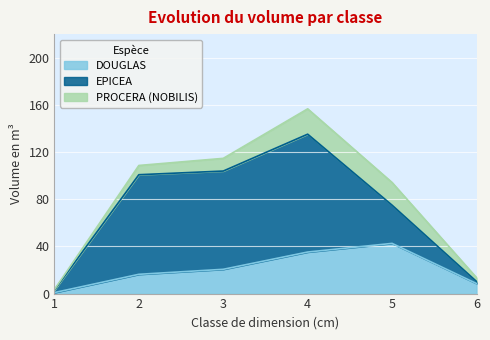

True or false: DOUGLAS and EPICEA intersect in this chart.

True